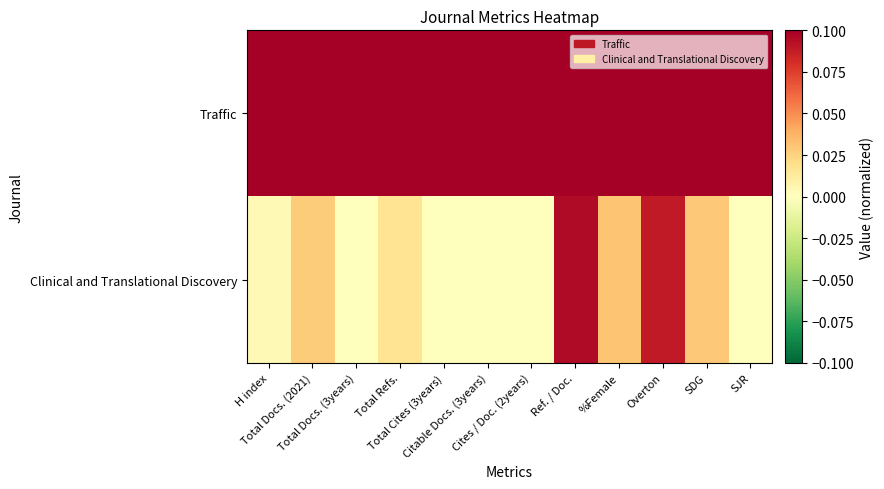

Which has a higher value, Cites / Doc. (2years) or %Female?

Cites / Doc. (2years)